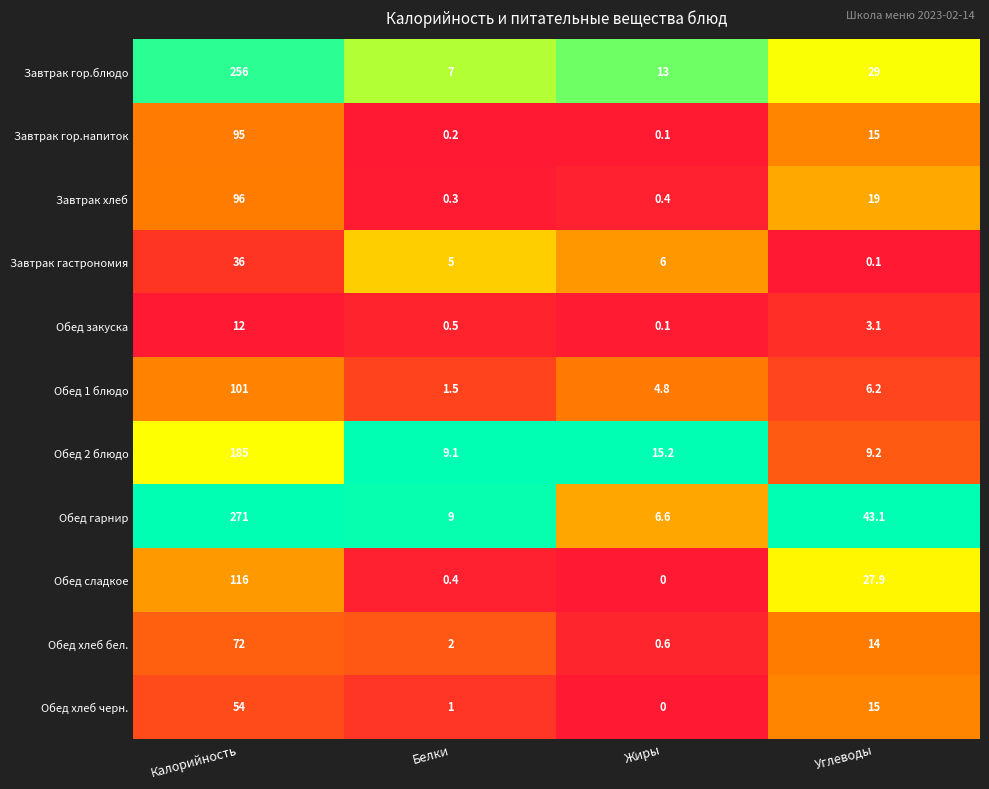

Rank the series at Калорийность from highest to lowest value.

Обед гарнир, Завтрак гор.блюдо, Обед 2 блюдо, Обед сладкое, Обед 1 блюдо, Завтрак хлеб, Завтрак гор.напиток, Обед хлеб бел., Обед хлеб черн., Завтрак гастрономия, Обед закуска